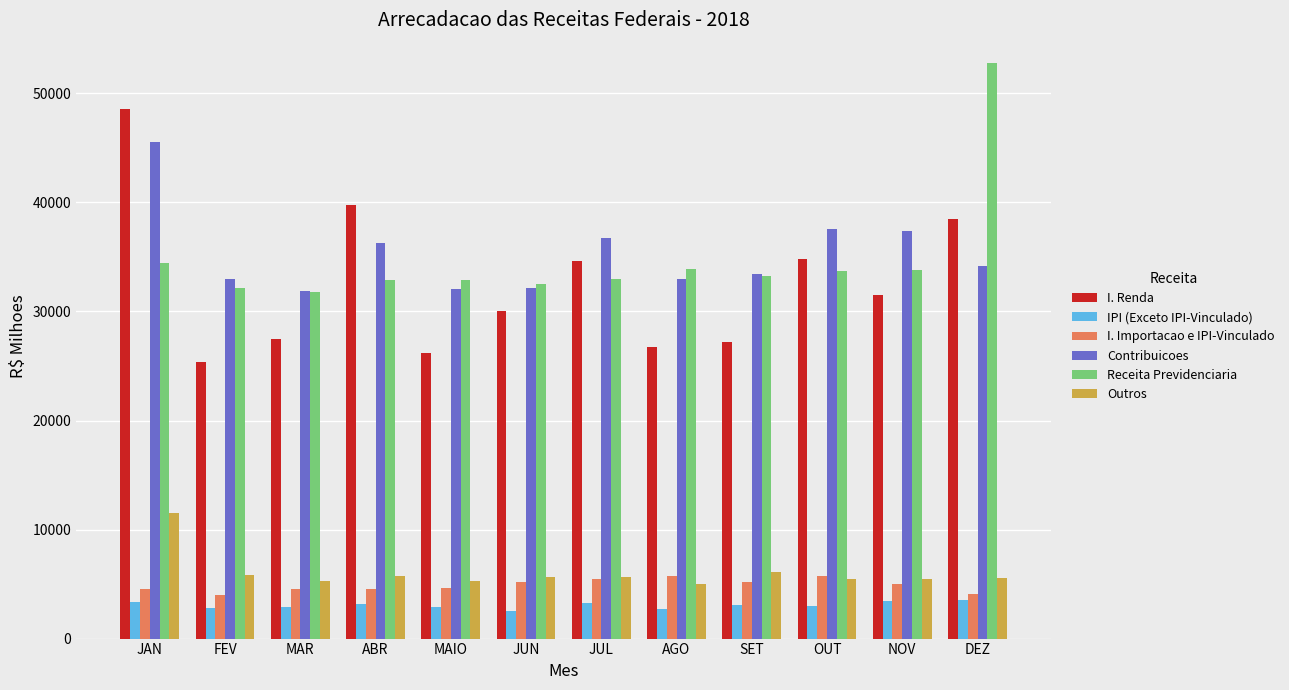

What is the highest value of the Contribuicoes series?

45553.9